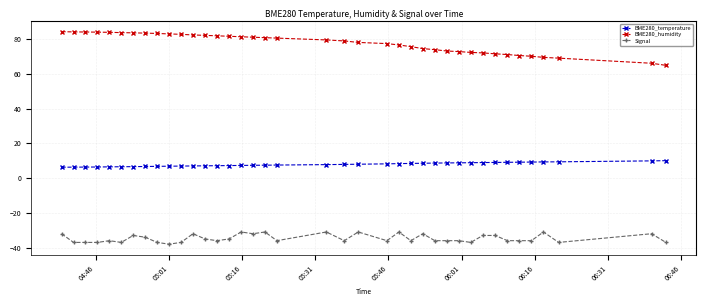

Which series has the largest range (max minus min)?

BME280_humidity